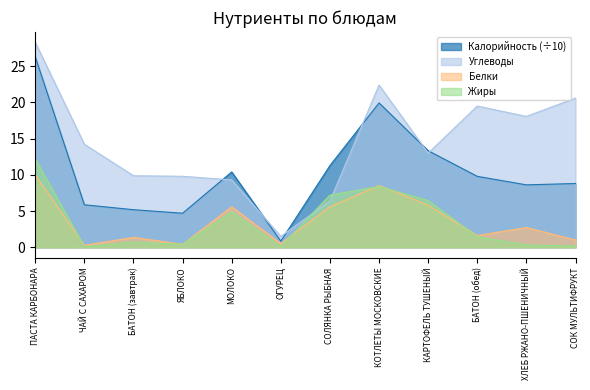

Reading left to right, transcribe all the data shown in this chart.

Калорийность: 26.3	5.9	5.2	4.7	10.4	0.8	11.3	19.9	13.3	9.8	8.6	8.8
Белки: 10.0	0.3	1.4	0.4	5.6	0.5	5.6	8.5	5.8	1.6	2.7	1.0
Жиры: 12.2	0.1	0.7	0.4	4.9	0.1	7.2	8.4	6.5	1.4	0.3	0.2
Углеводы: 28.3	14.2	9.9	9.8	9.3	1.5	6.4	22.4	13.0	19.5	18.1	20.6